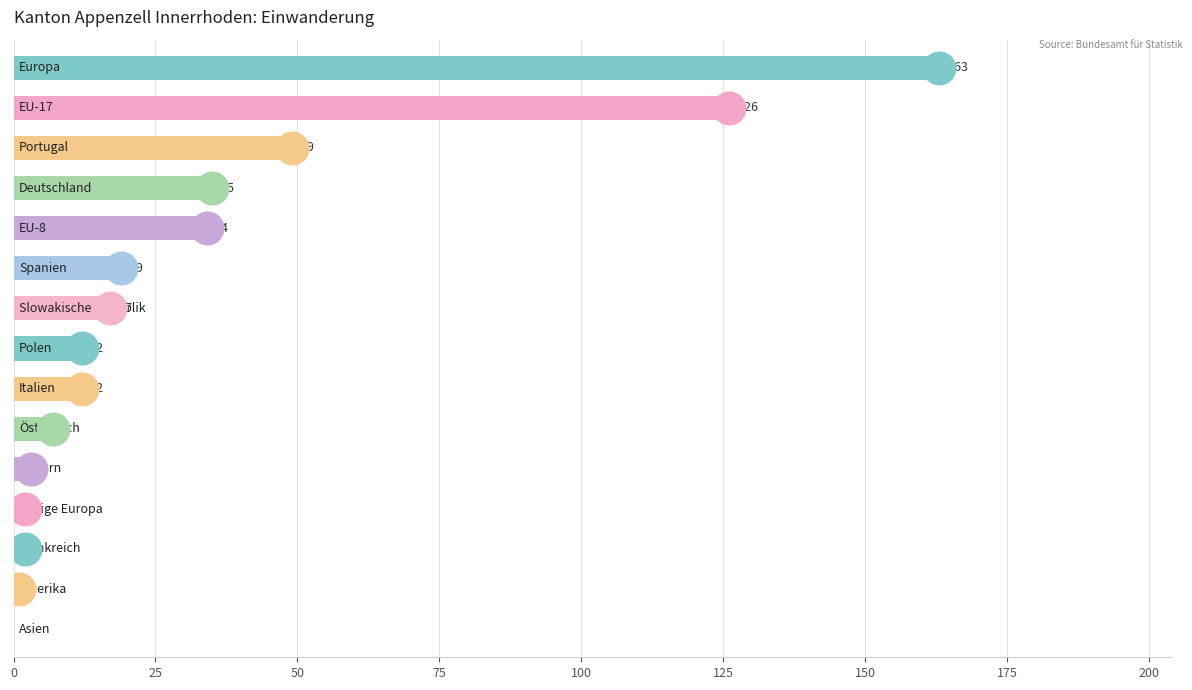

Which has a higher value, 14 or 10?

10